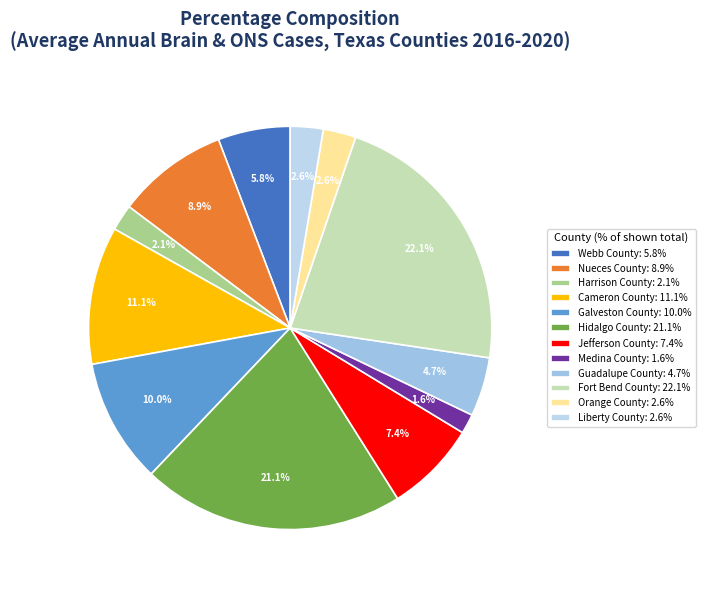

What percentage is the Harrison County slice, to the nearest percent?

2%